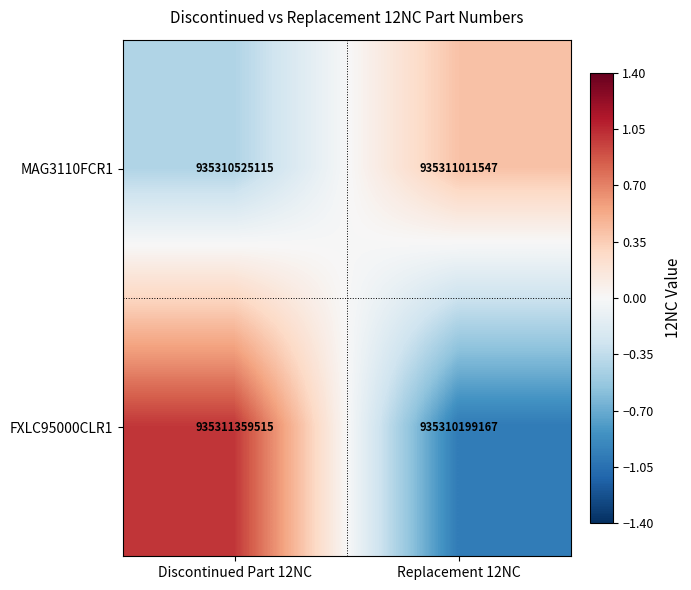

True or false: MAG3110FCR1 has a value of 339533512952 at Replacement 12NC.

False